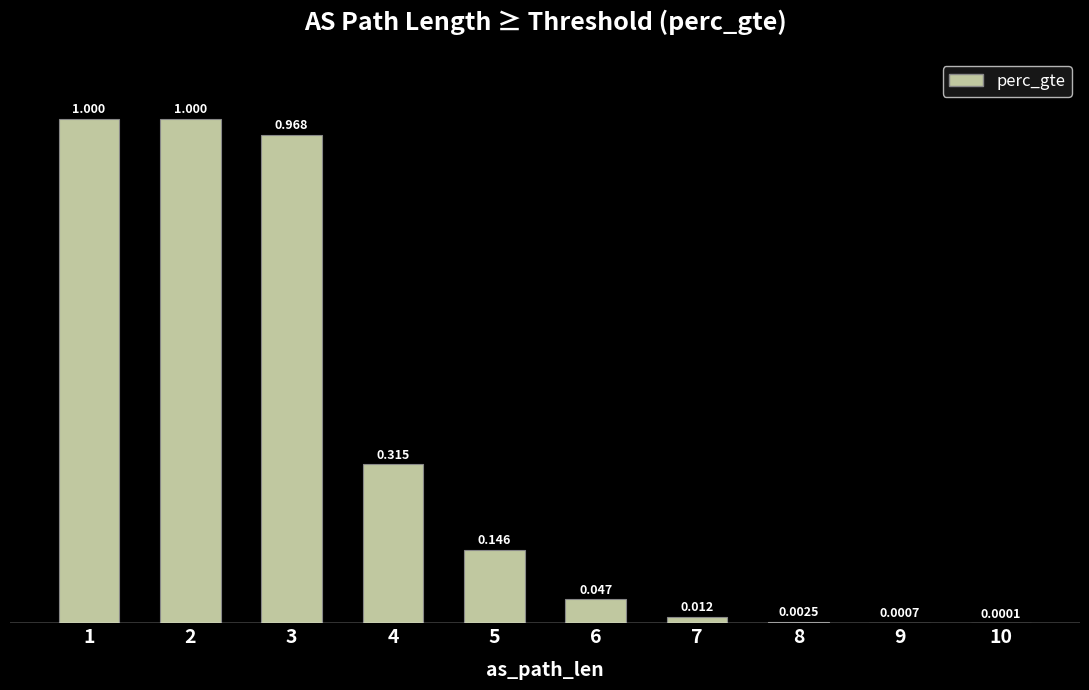

Reading right to left, extract all data points from this chart.

10=0.0	9=0.0	8=0.0	7=0.0	6=0.0	5=0.1	4=0.3	3=1.0	2=1.0	1=1.0